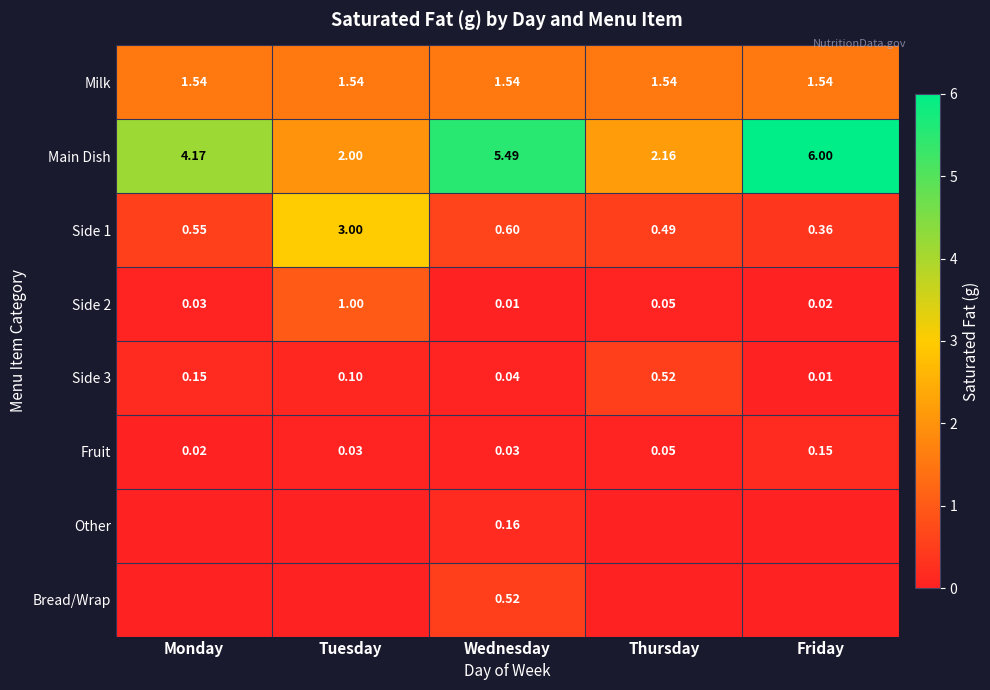

Is the value of Fruit at Thursday greater than the value of Milk at Monday?

No